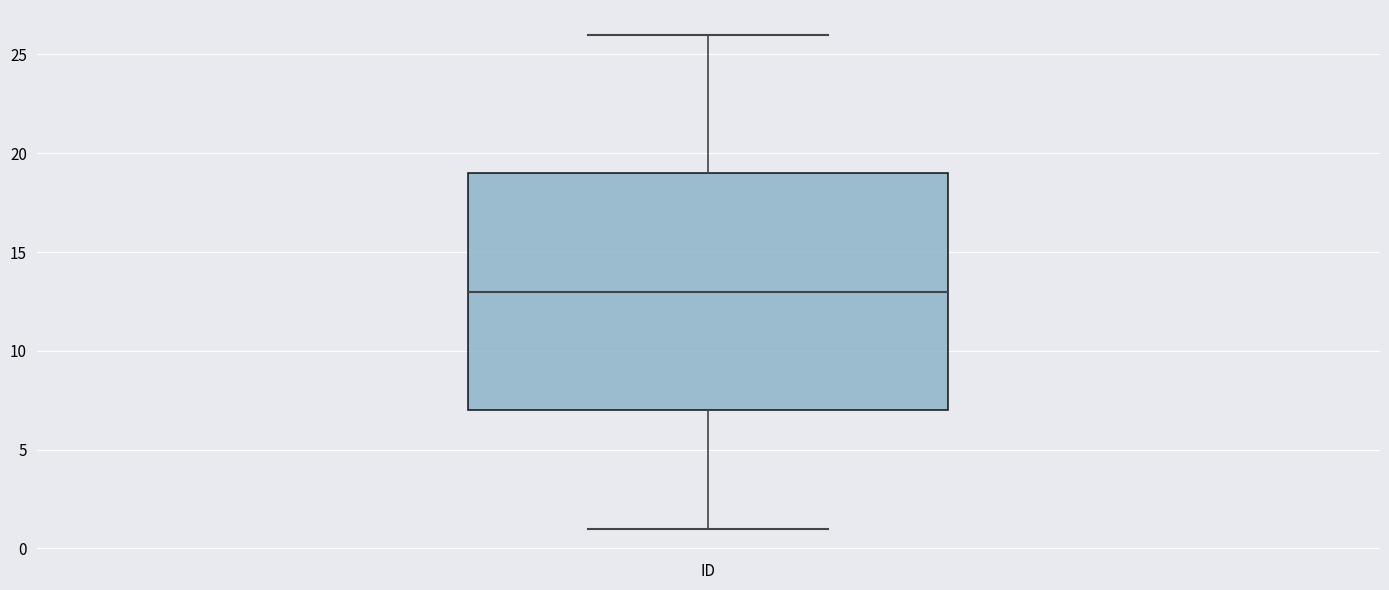

Where does the upper whisker of the box for ID end on the y-axis? The values are not printed on the chart, so give them approximately, as read against the axis.

26